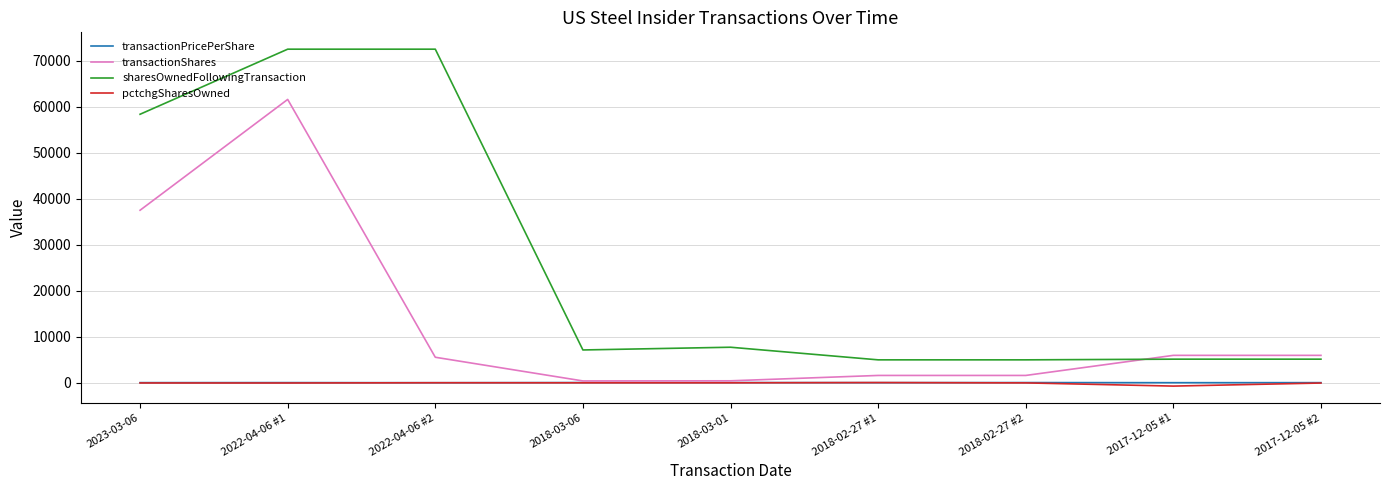

True or false: pctchgSharesOwned and sharesOwnedFollowingTransaction cross at least once.

False